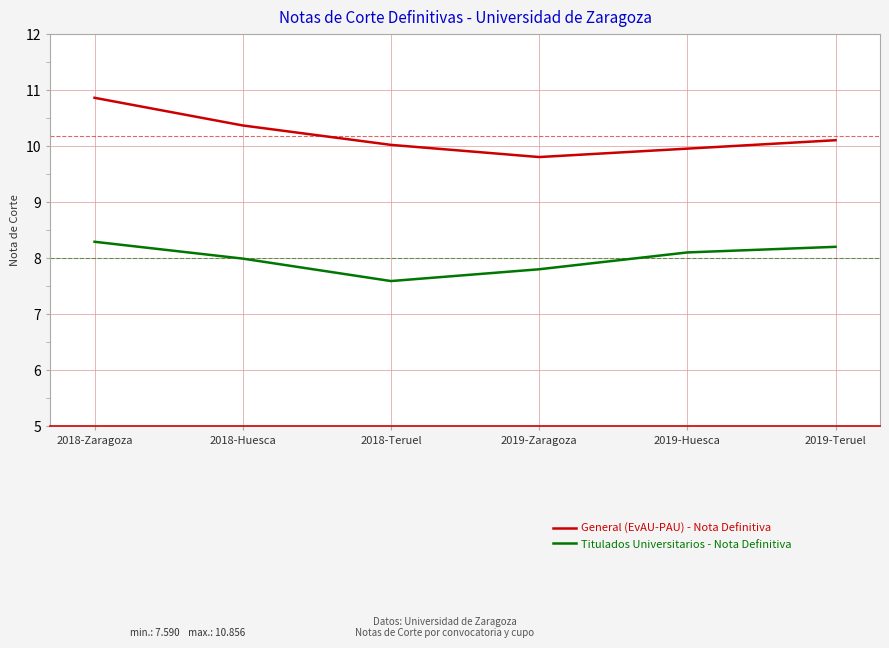

True or false: Titulados Universitarios - Nota Definitiva and General (EvAU-PAU) - Nota Definitiva intersect in this chart.

False